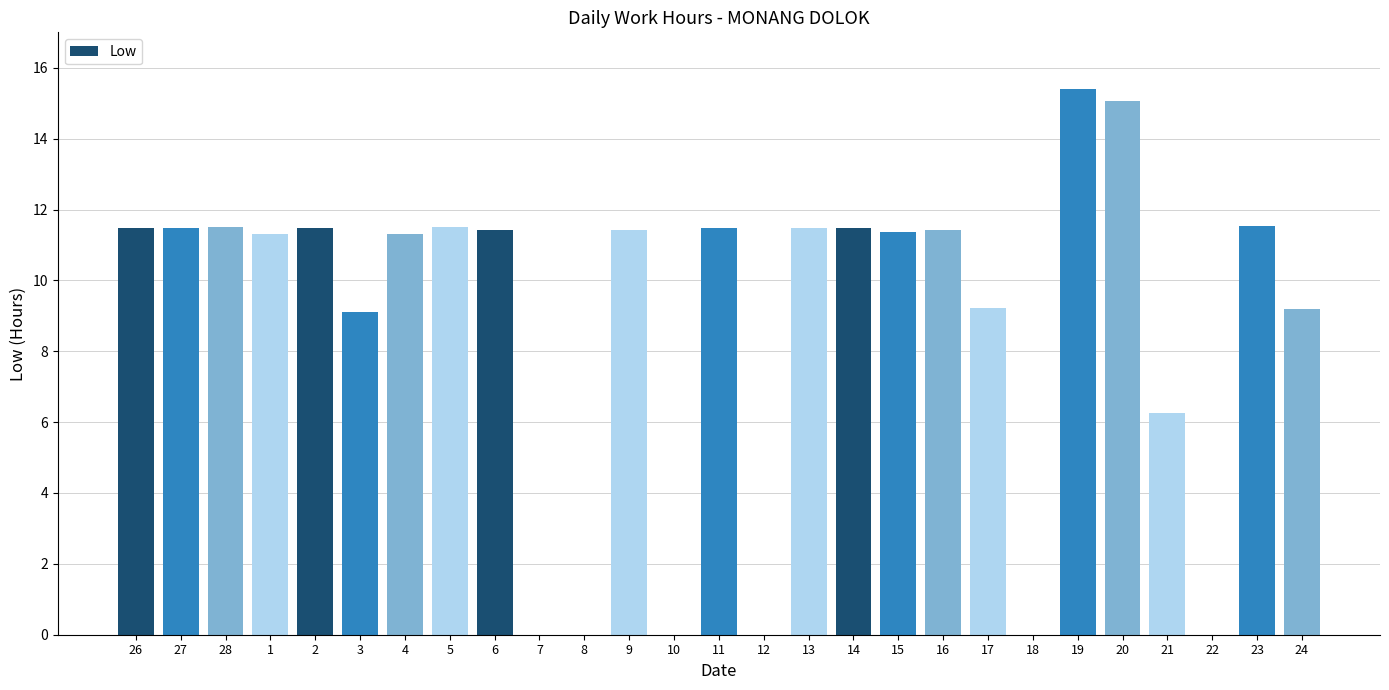

What is the maximum value shown in the chart?

15.4